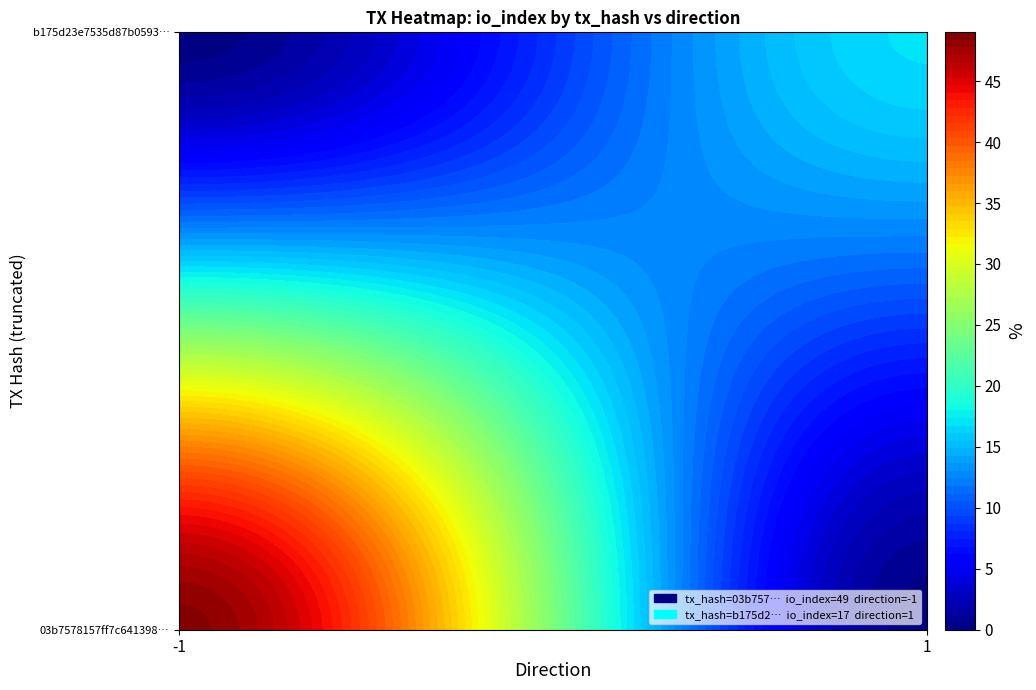

The value of b175d23e7535d87b0593b6ae97ef729c2f098bf at io_index is 23. True or false?

False